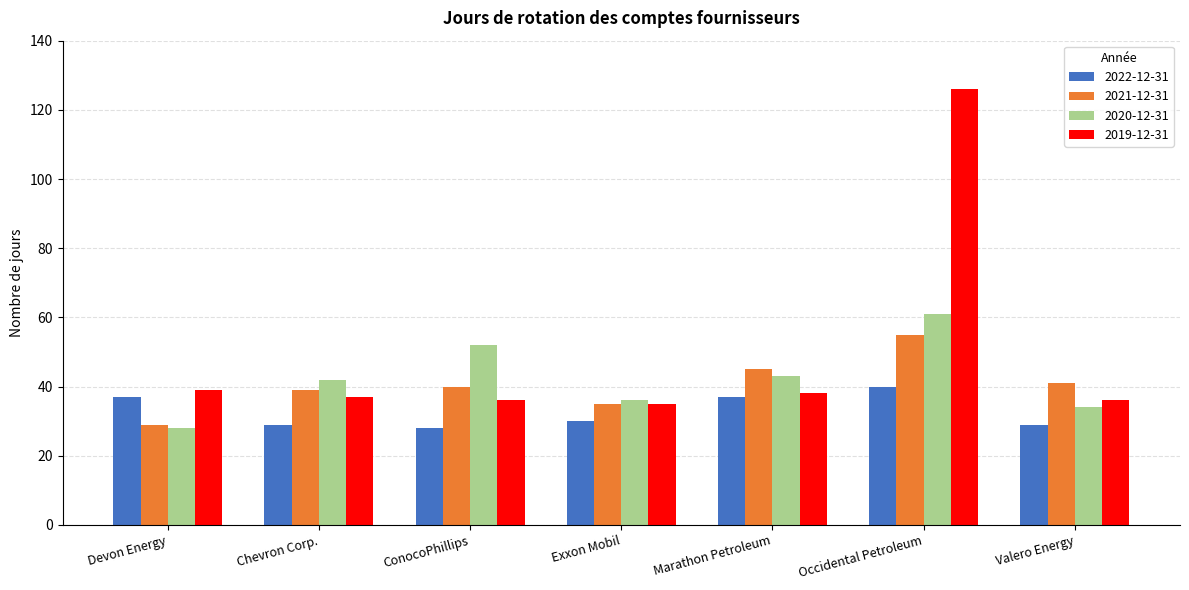

The value of 2022-12-31 at Chevron Corp. is 45. True or false?

False